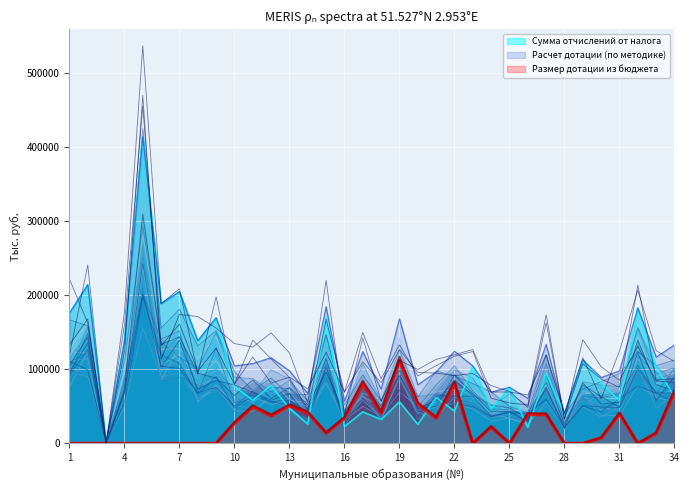

How many lines are shown in the chart?

3